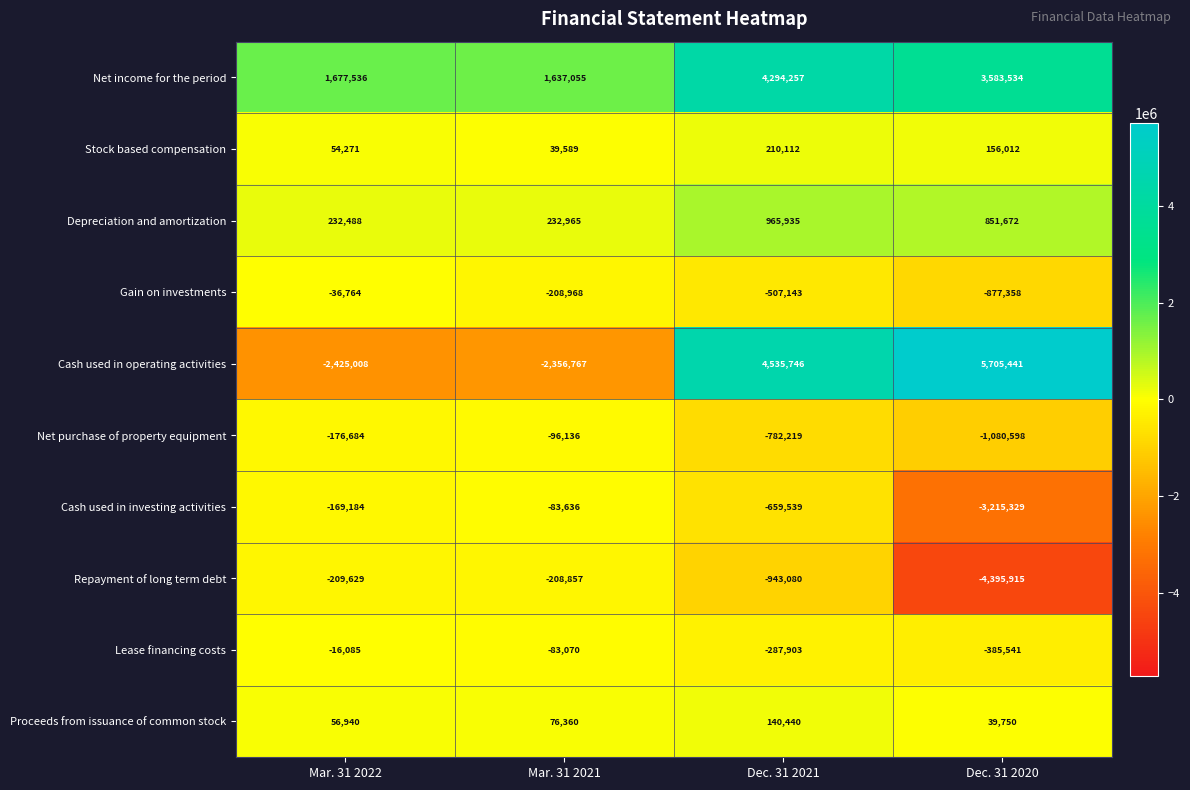

At how many categories does at least one series exceed 1261645?

4